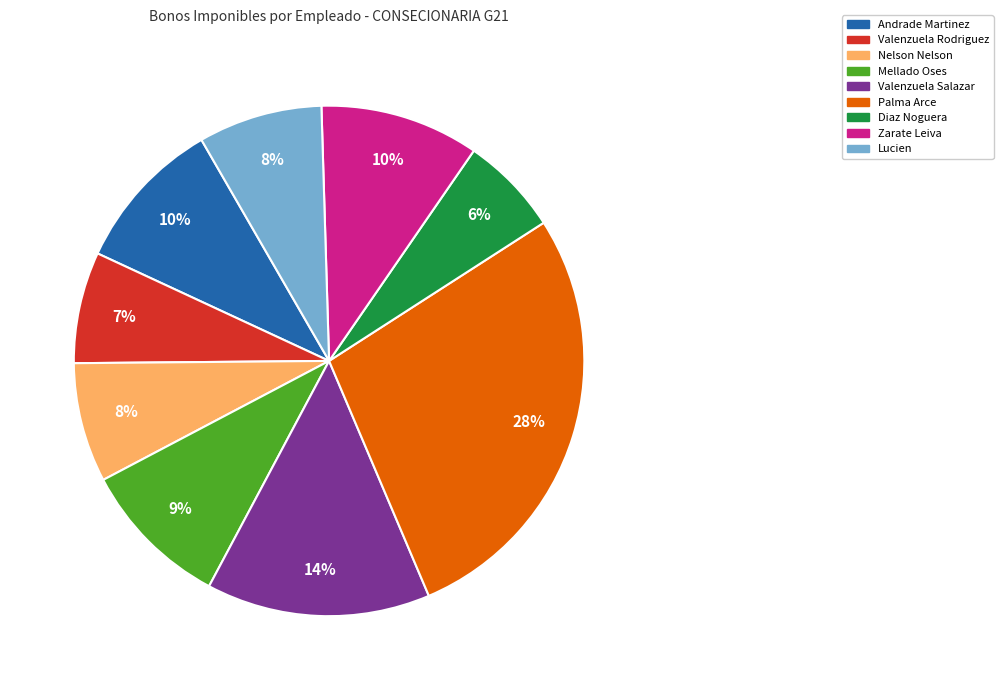

The Palma Arce slice represents 37% of the pie. True or false?

False